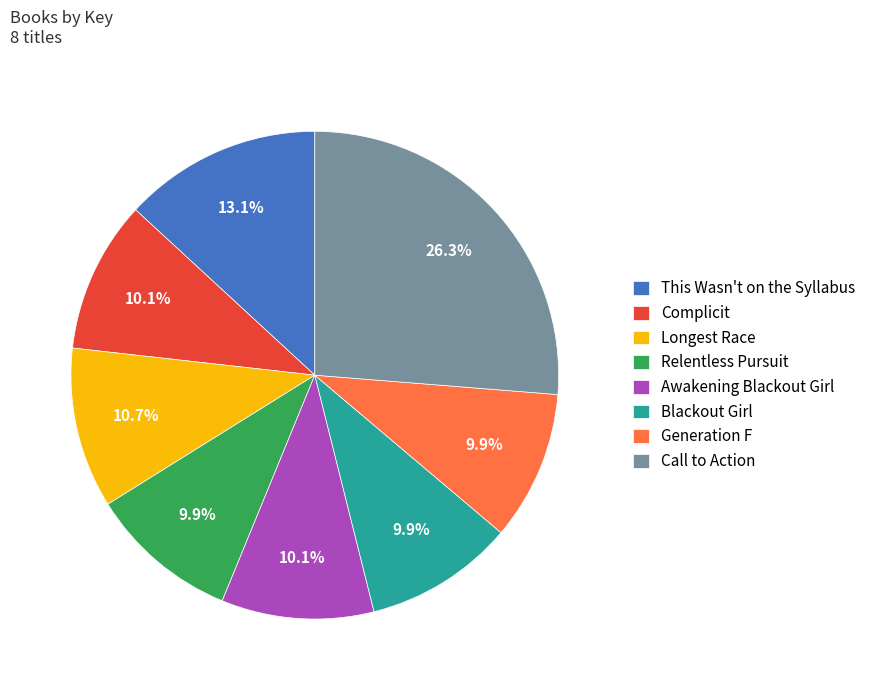

How much of the chart is everything except Blackout Girl?

90.1%